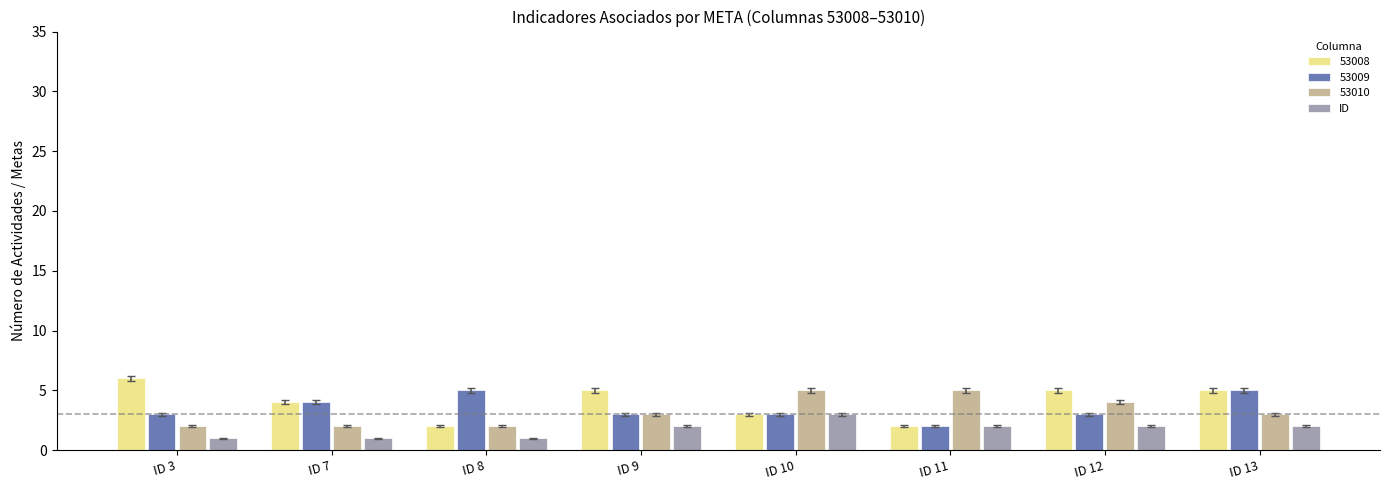

Is the value of 53008 at ID 11 greater than the value of 53009 at ID 7?

No